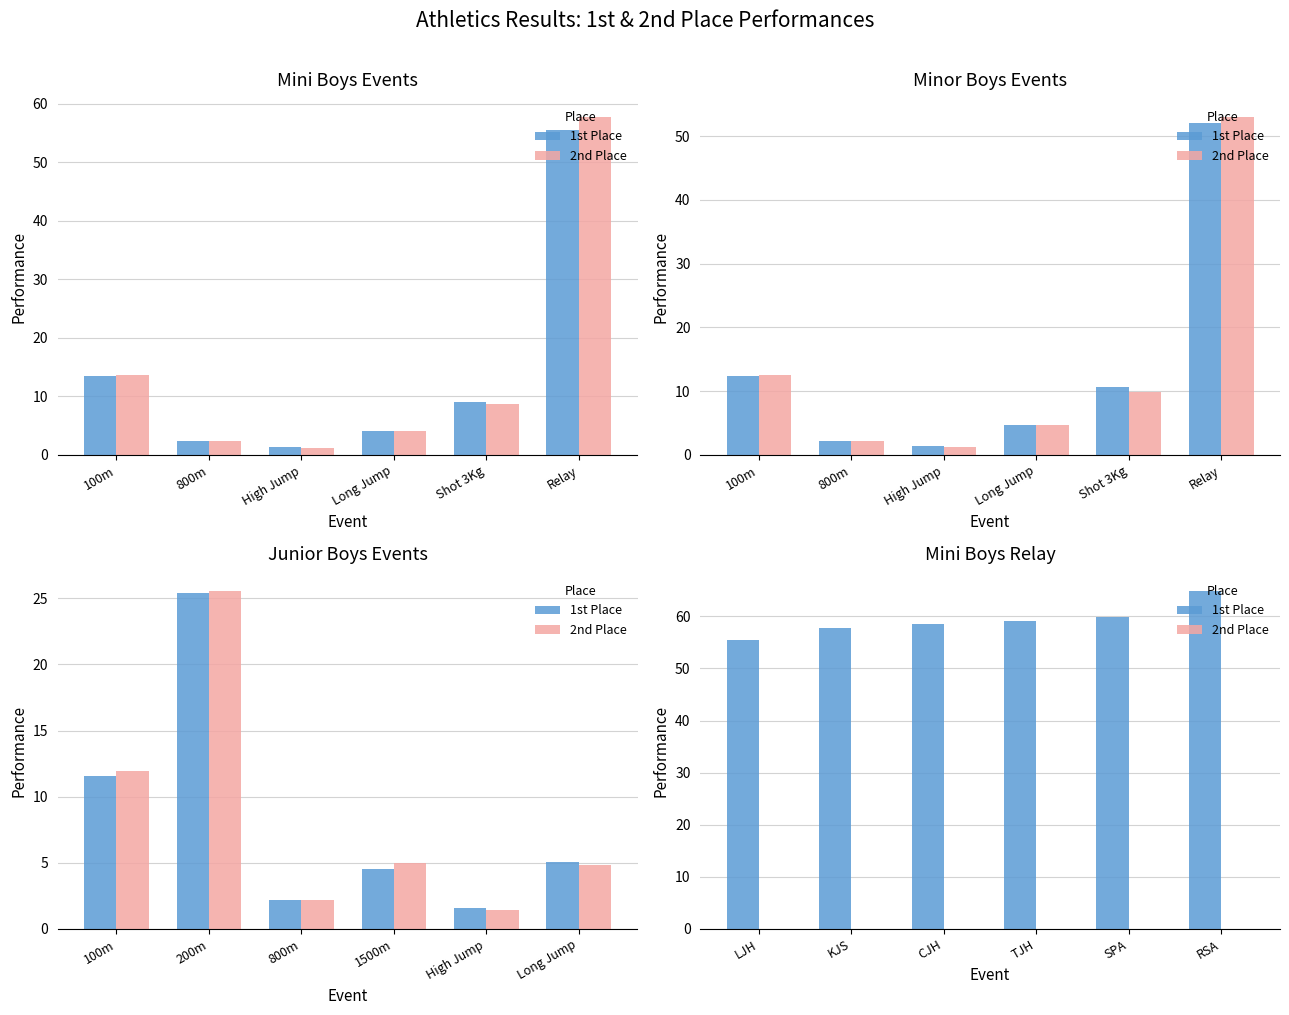

What is the sum of all 1st Place values?

355.7